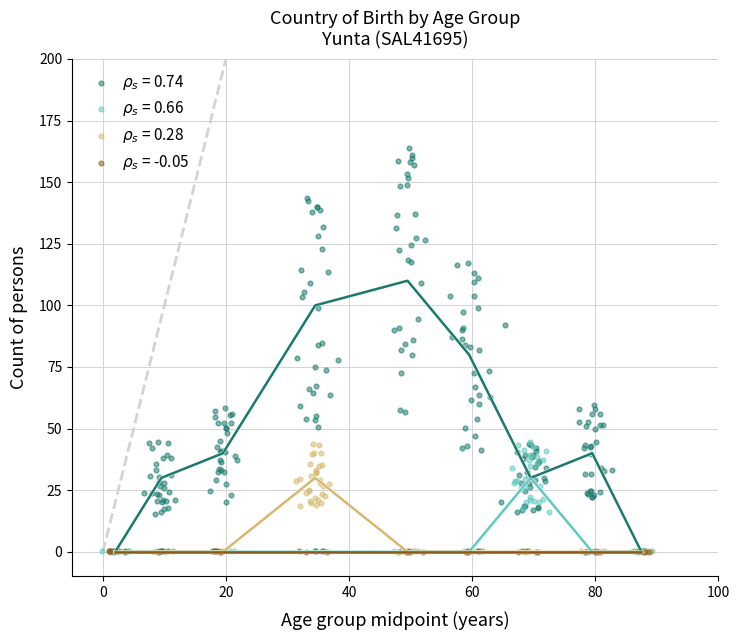

Which series contains the highest Y value?

$\rho_s$ = 0.74